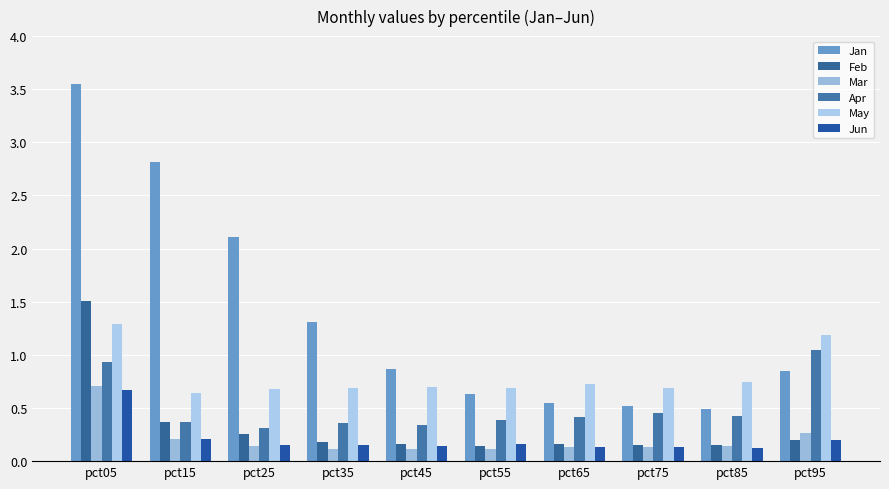

What is the sum of all Apr values?

5.0